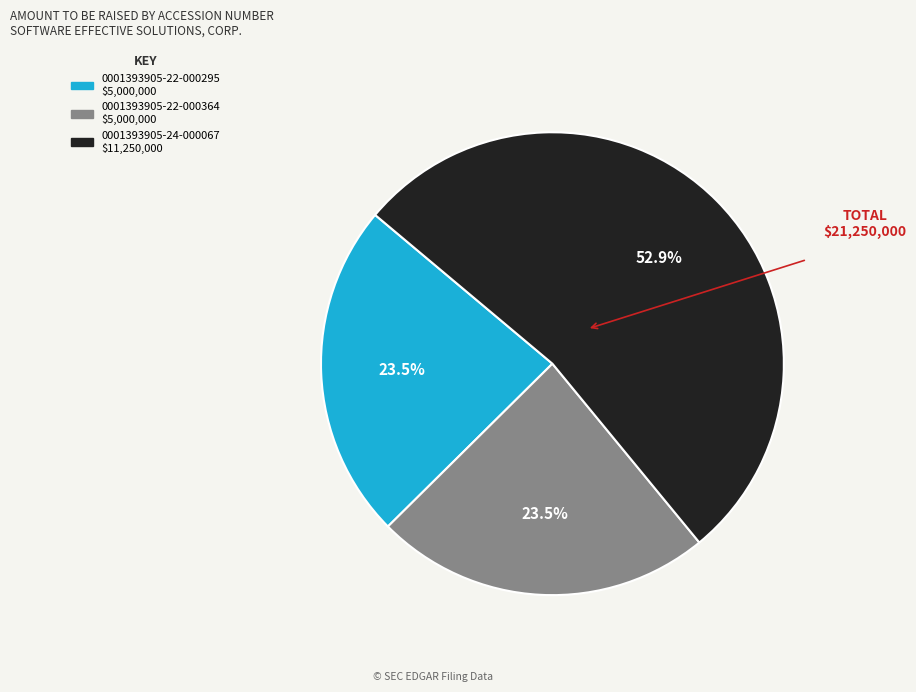

Which category has the biggest portion of the pie?

0001393905-24-000067